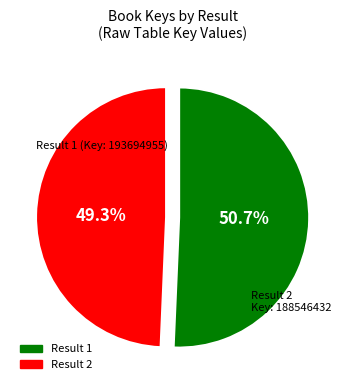

To the nearest percent, what is the difference between the largest and smallest slice percentages?

1%